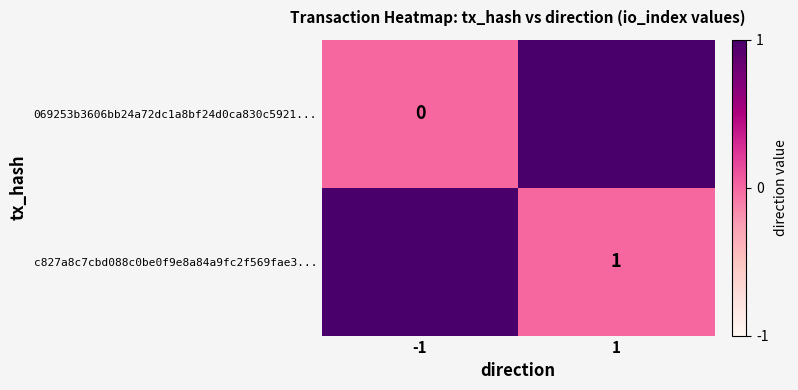

The value of c827a8c7cbd088c0be0f9e8a84a9fc2f569fae3... at 1 is 1. True or false?

True